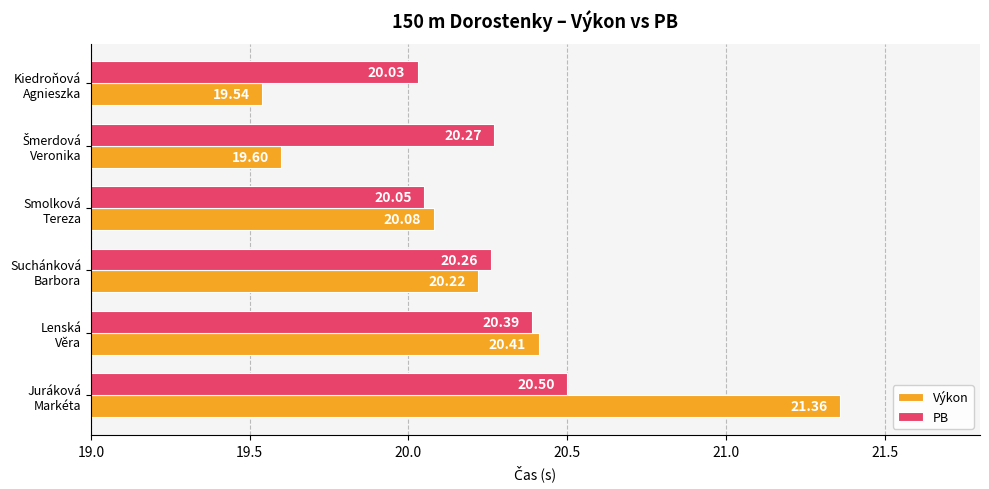

What is the minimum value shown in the chart?

19.5